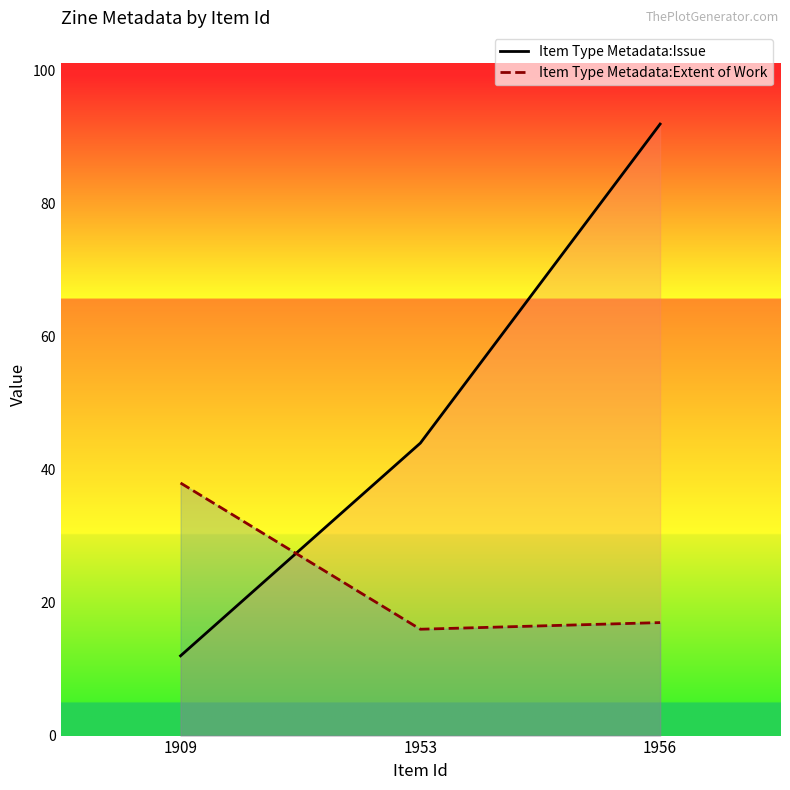

What are all the series names shown in the legend?

Item Type Metadata:Issue, Item Type Metadata:Extent of Work